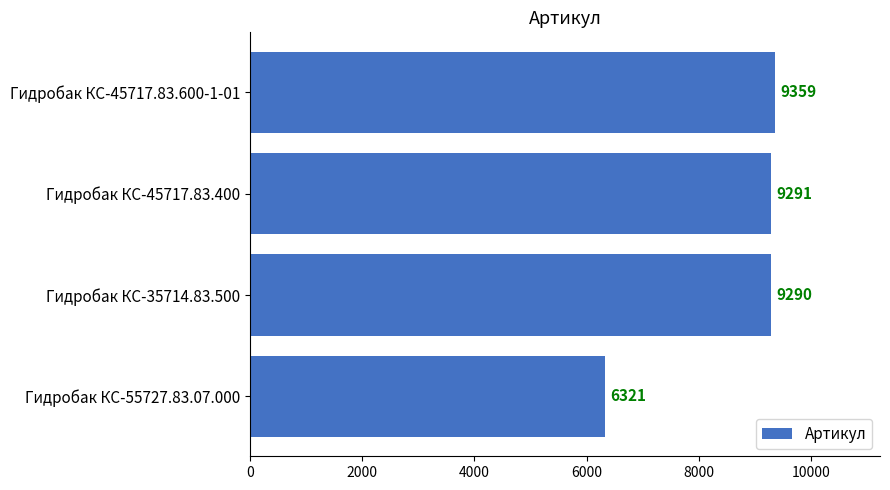

The value at Гидробак КС-55727.83.07.000 is 4331. True or false?

False